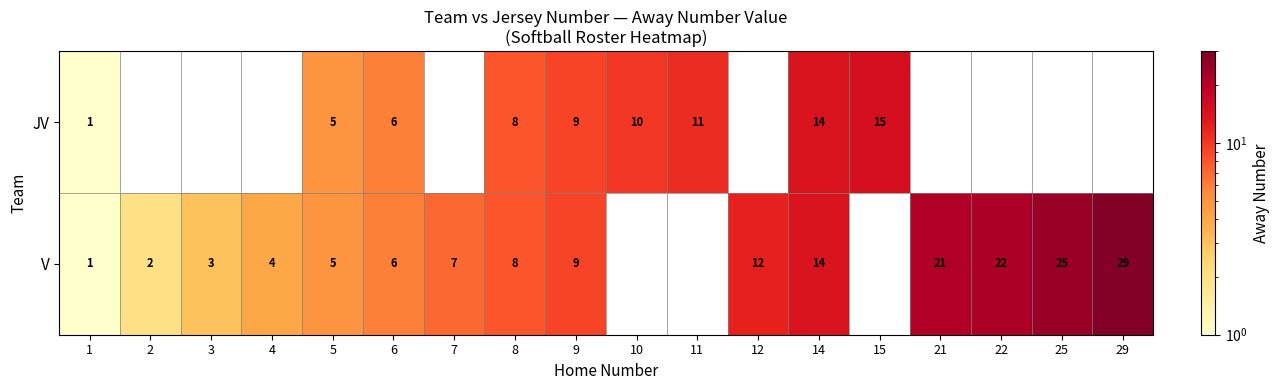

The value of JV at 1 is 1. True or false?

True